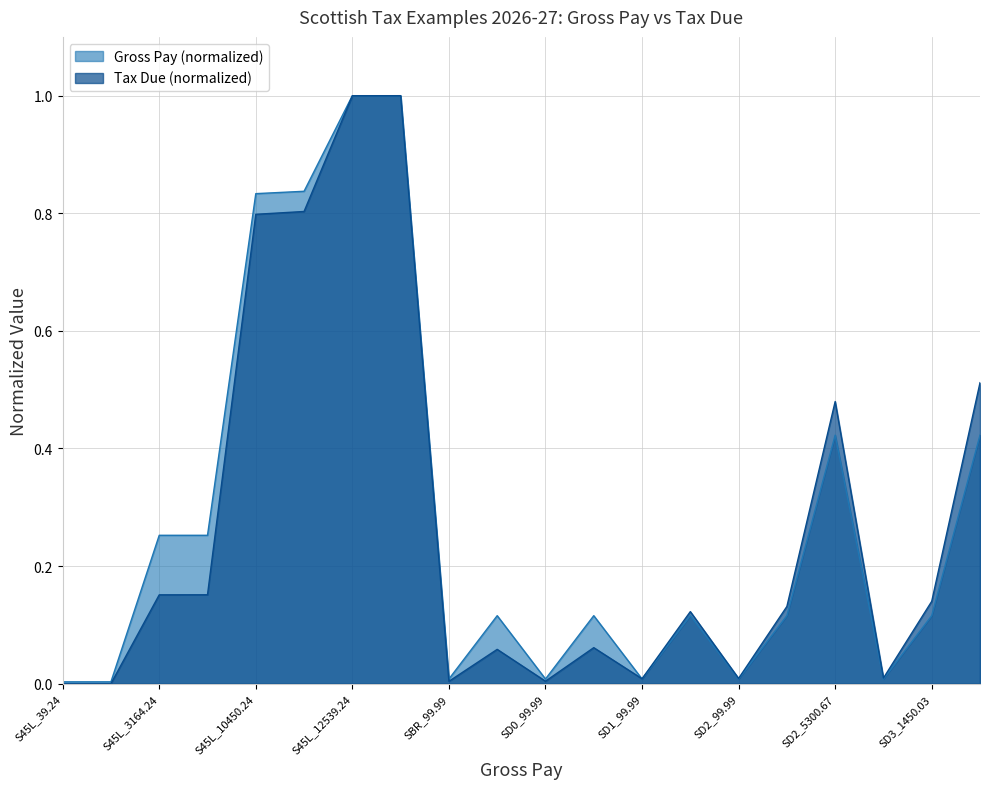

Which category has the highest value in the Gross Pay series?

S45L_12539.25